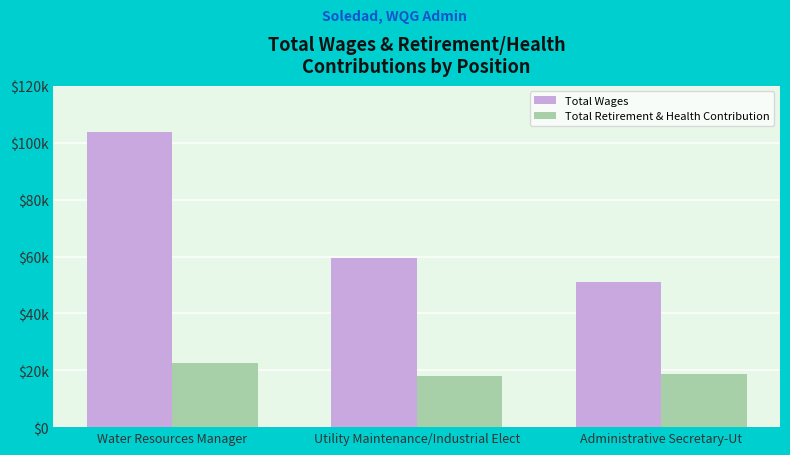

Are the bars grouped side by side (vs. stacked)?

Yes